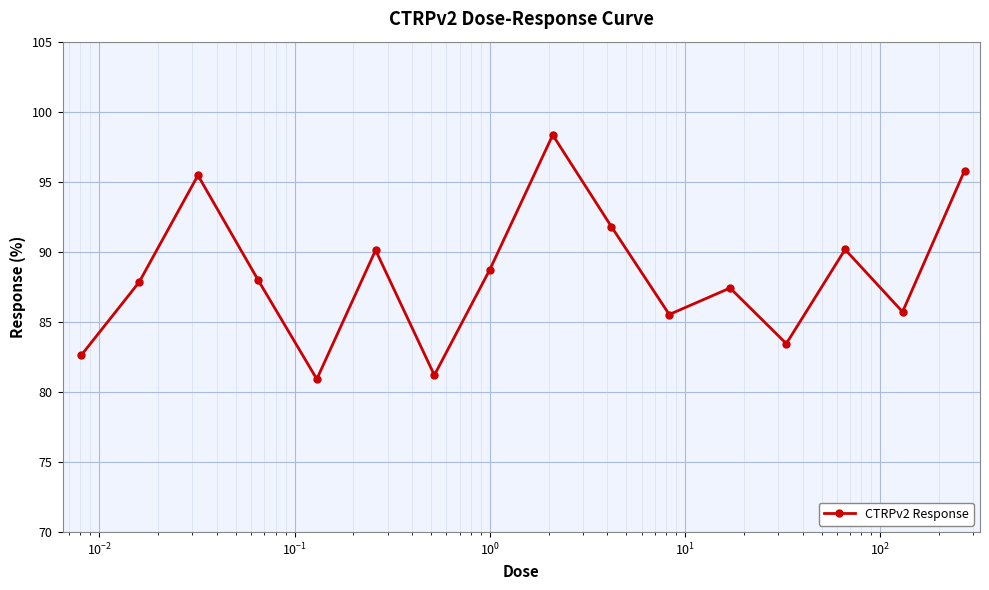

How many interior local valleys (lower than both neighbors) does the data have?

5